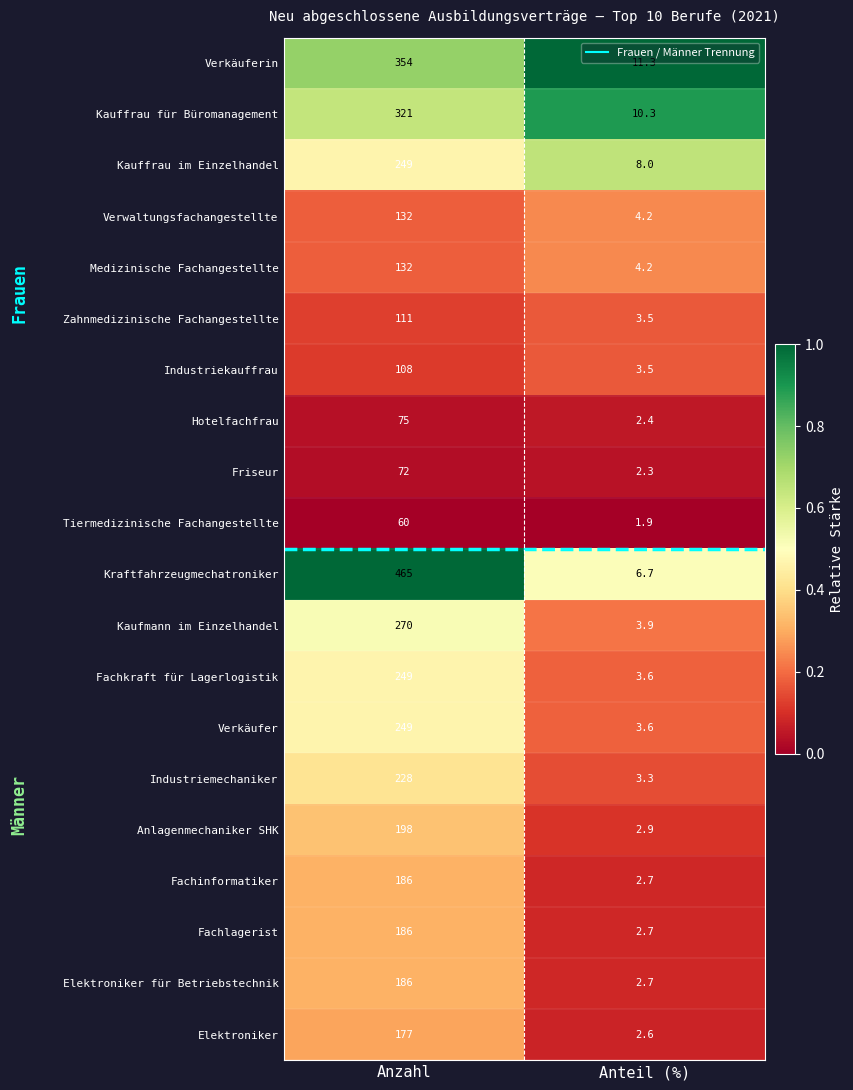

Which series has the largest total across all categories?

Kraftfahrzeugmechatroniker